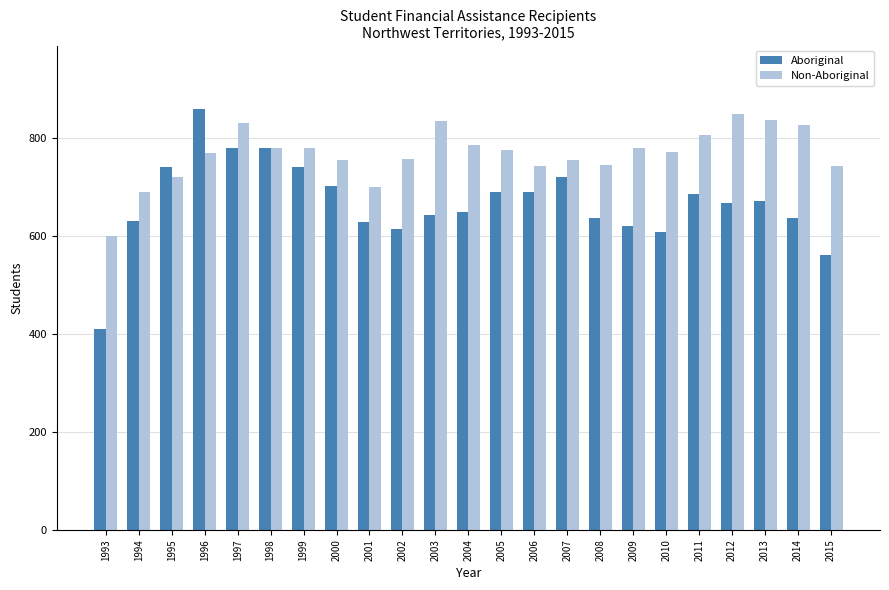

Is the value of Aboriginal at 2001 greater than the value of Non-Aboriginal at 2015?

No